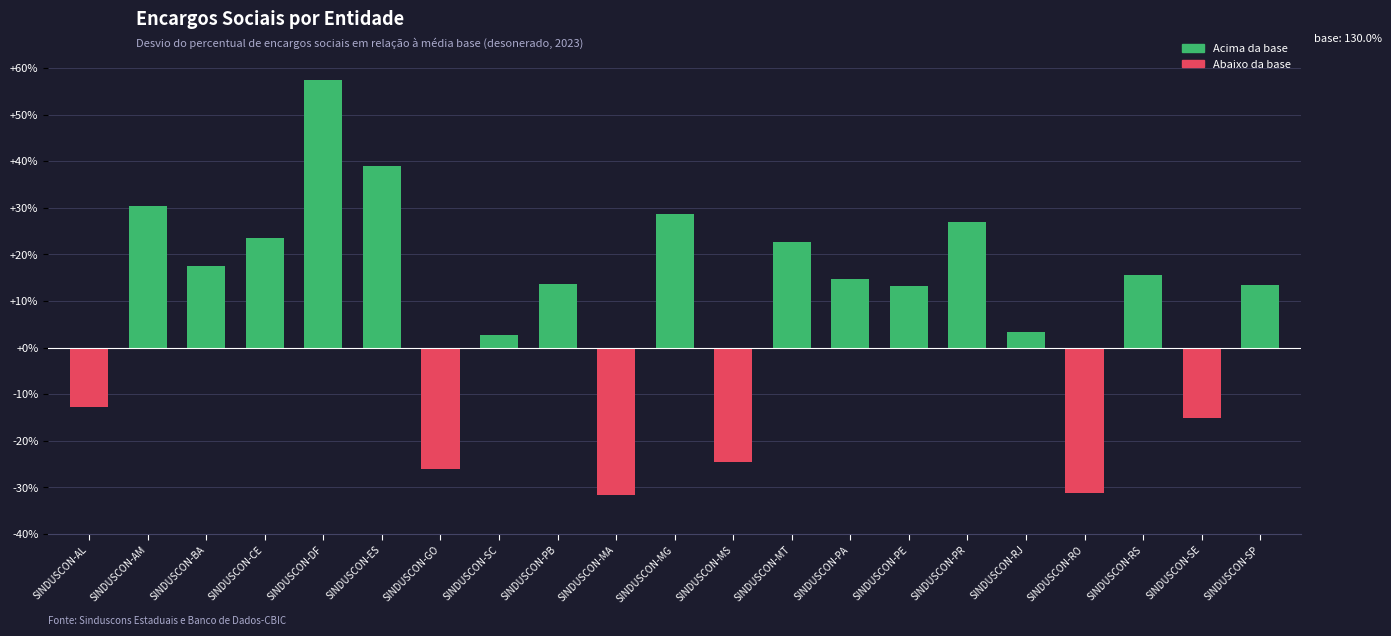

What is the difference between the second highest and second lowest values?

70.1